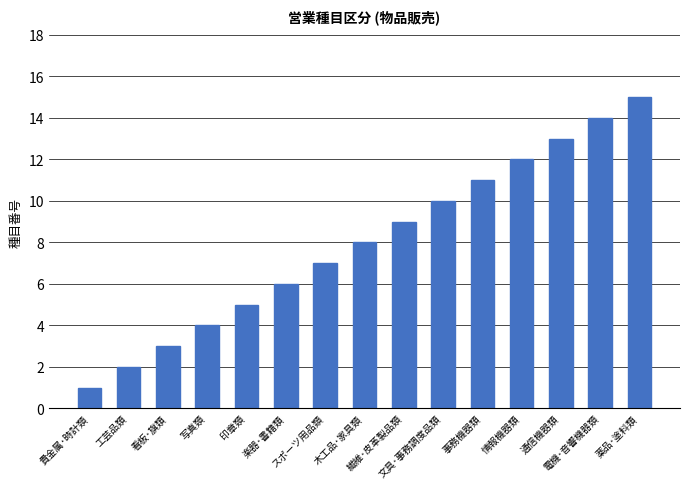

What is the difference between the maximum and second lowest values?

13